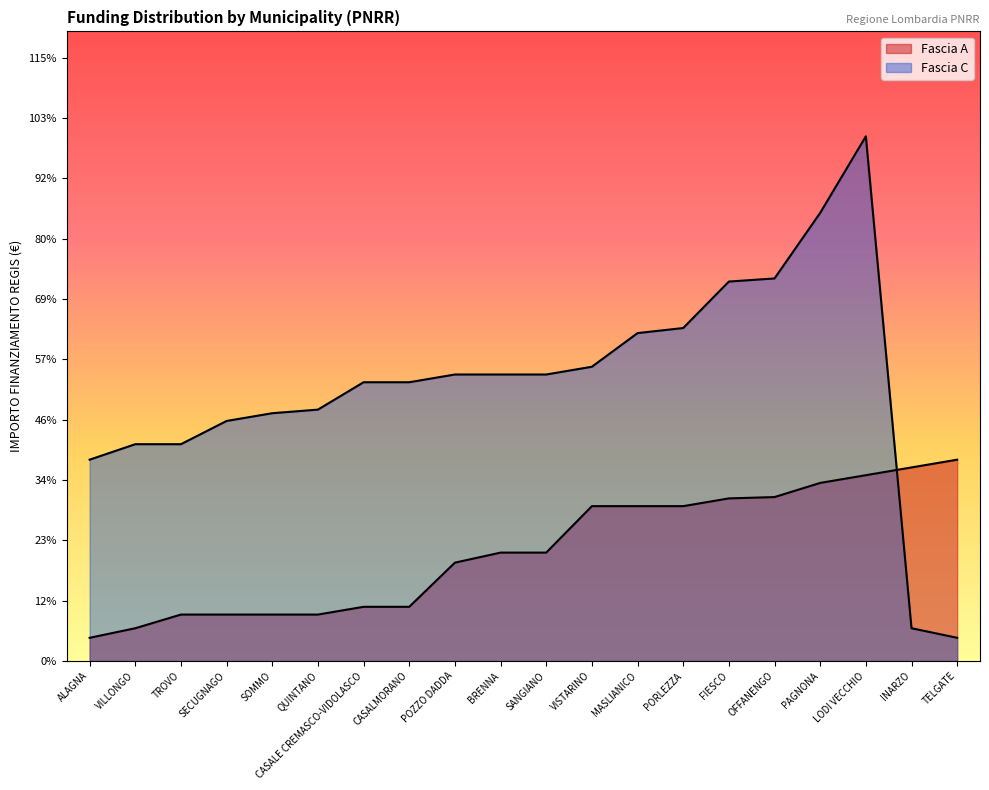

Is the value of Fascia C at SOMMO greater than the value of Fascia A at TELGATE?

Yes